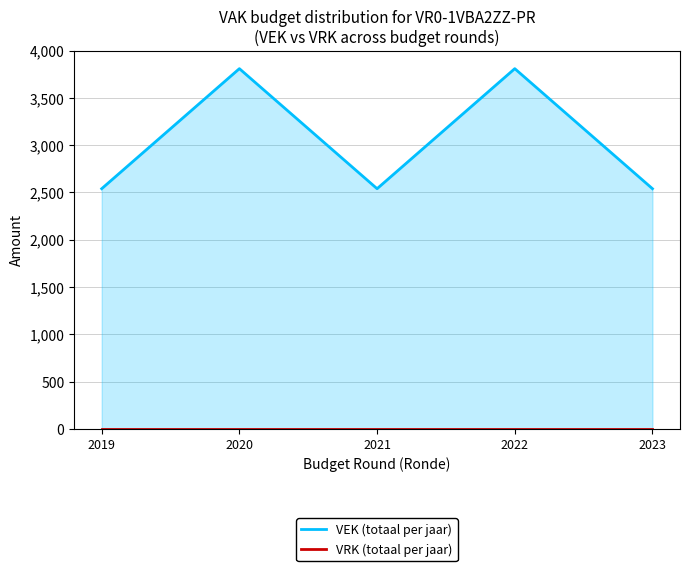

Reading left to right, extract all data points from this chart.

VEK (totaal per jaar): 2540	3810	2540	3810	2540
VRK (totaal per jaar): 0	0	0	0	0